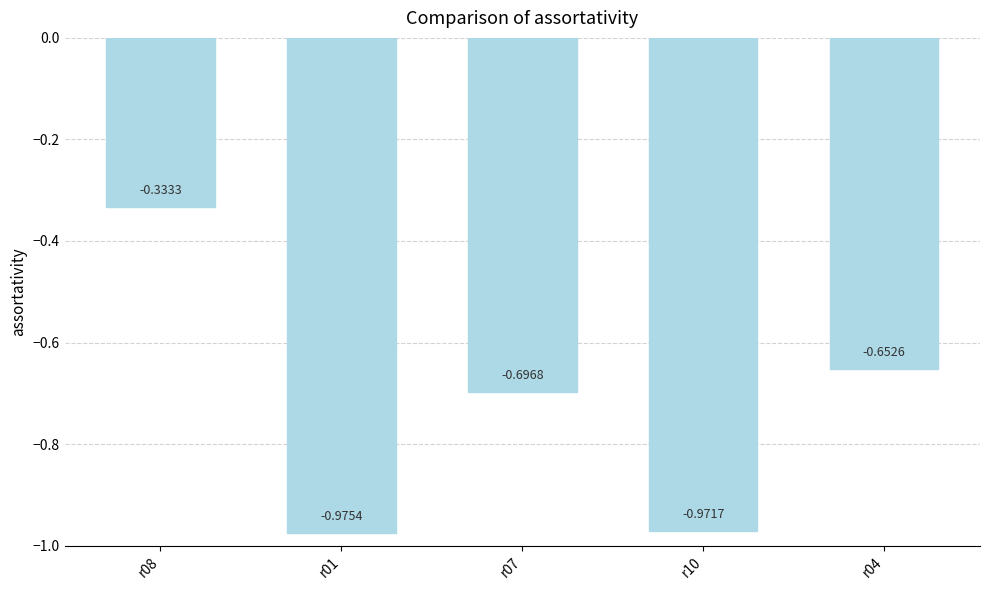

List the labels in order of value, largest first.

r08, r04, r07, r10, r01